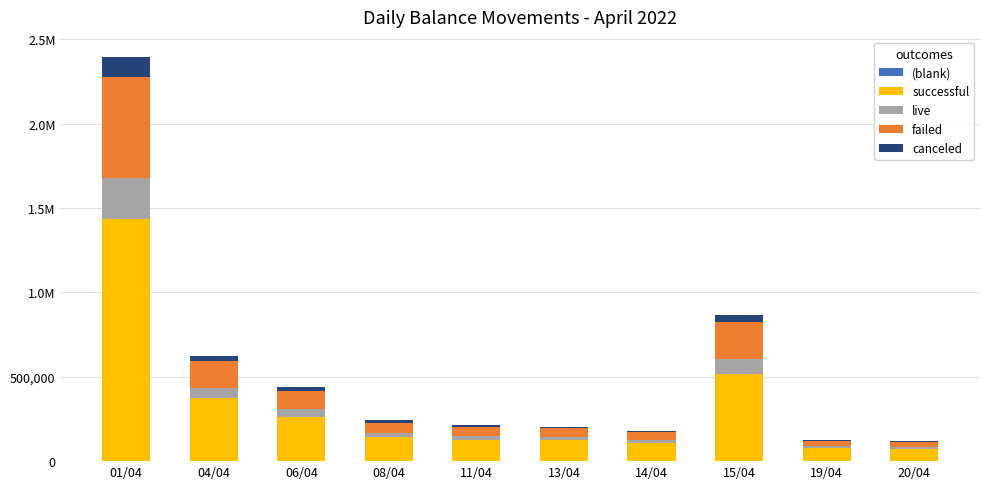

Are the bars horizontal?

No